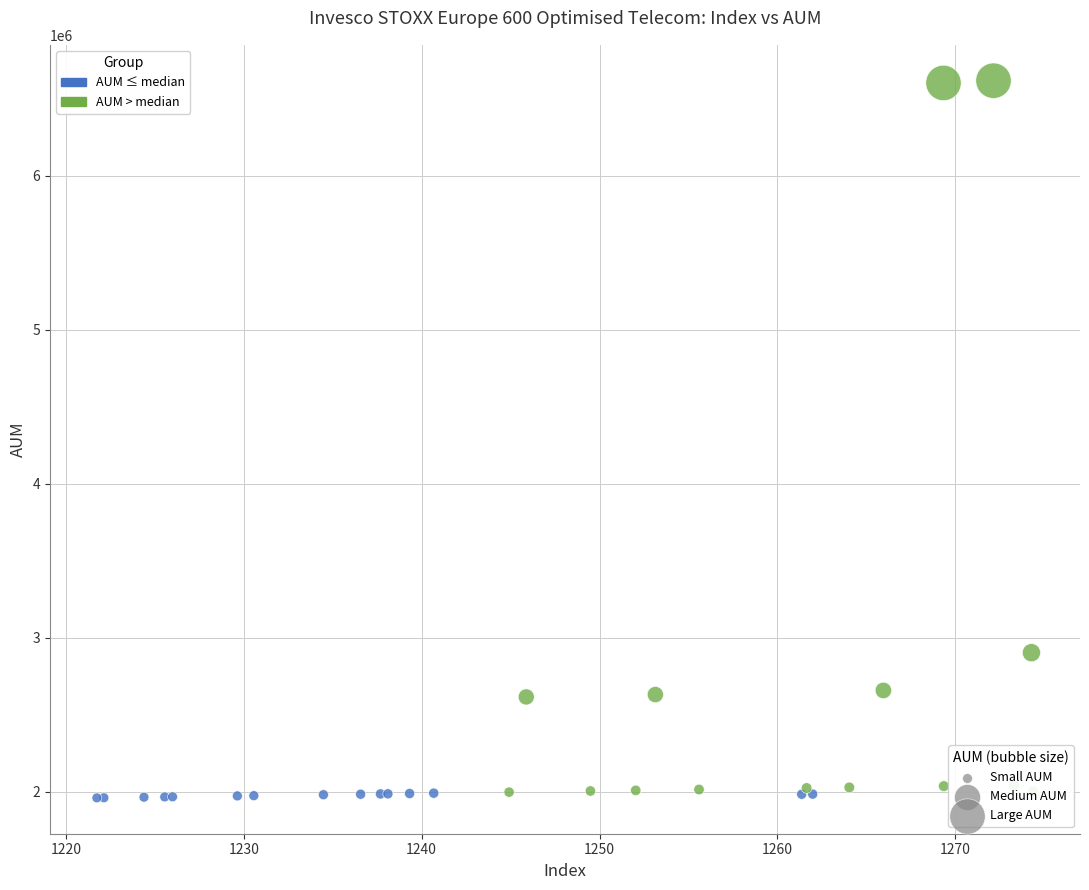

Which series has the widest spread of Y values?

AUM > median